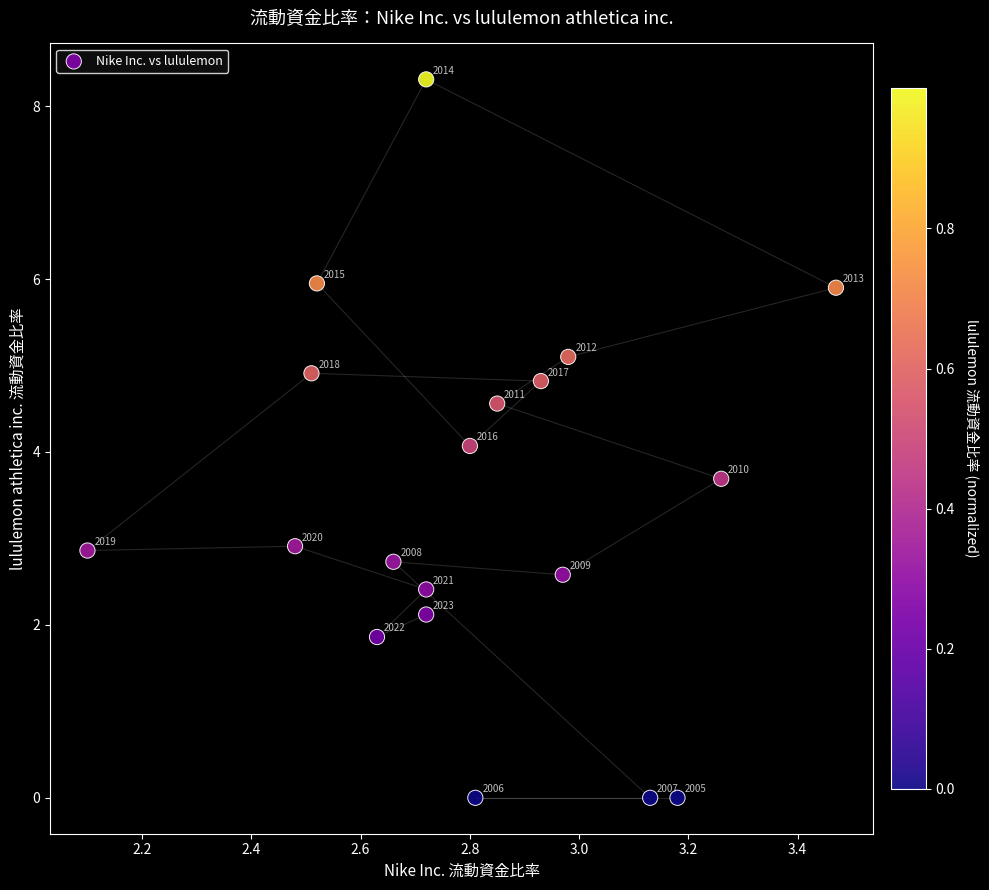

What Y value in the scatter plot is closest to 4?

4.1